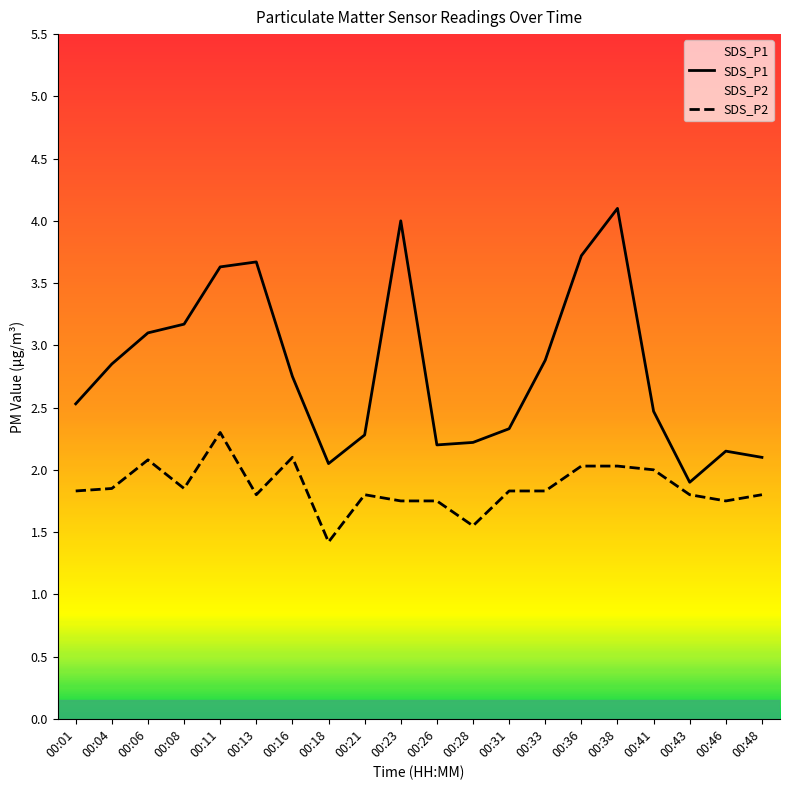

What is the lowest value of the SDS_P1 series?

1.9